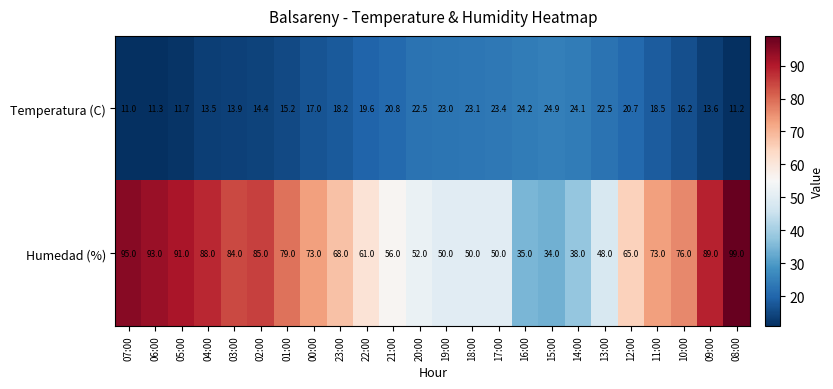

True or false: Temperatura (C) has a value of 13.9 at 03:00.

True